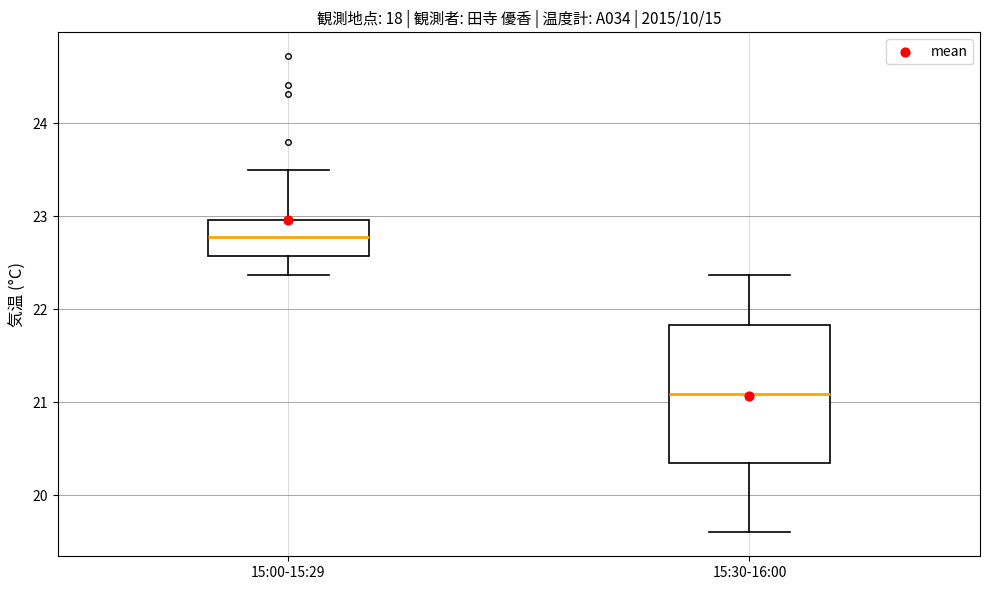

Reading left to right, read every box against the y-axis: the position of its median line, the range the box covers, and the ends of its whiskers. The values are not printed on the chart, so give them approximately, as read against the axis.

15:00-15:29: median 22.8, box 22.6 to 23.0, whiskers 22.4 to 23.5
15:30-16:00: median 21.1, box 20.3 to 21.8, whiskers 19.6 to 22.4